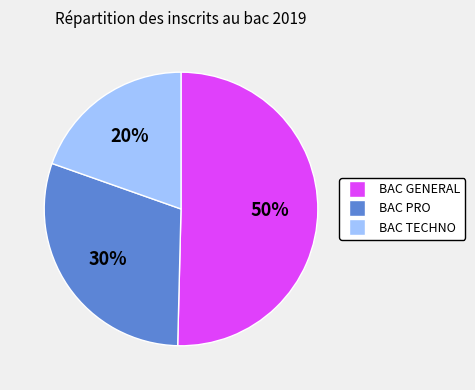

To the nearest percent, what percentage of the pie is BAC GENERAL?

50%